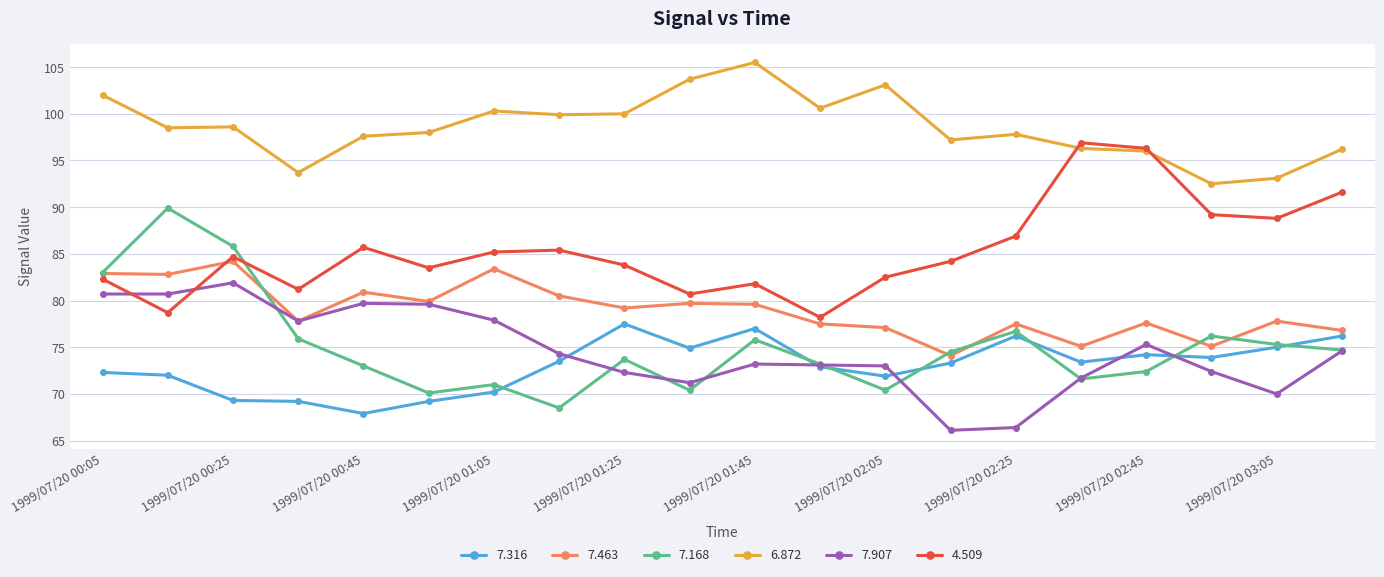

What is the value of the 7.907 point at the 20th from the left?

74.6